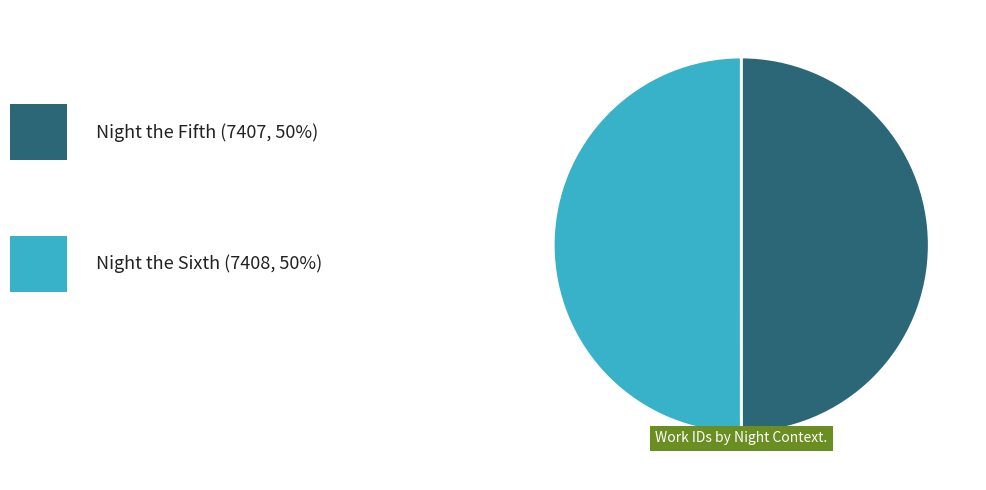

How many slices are in this pie chart?

2